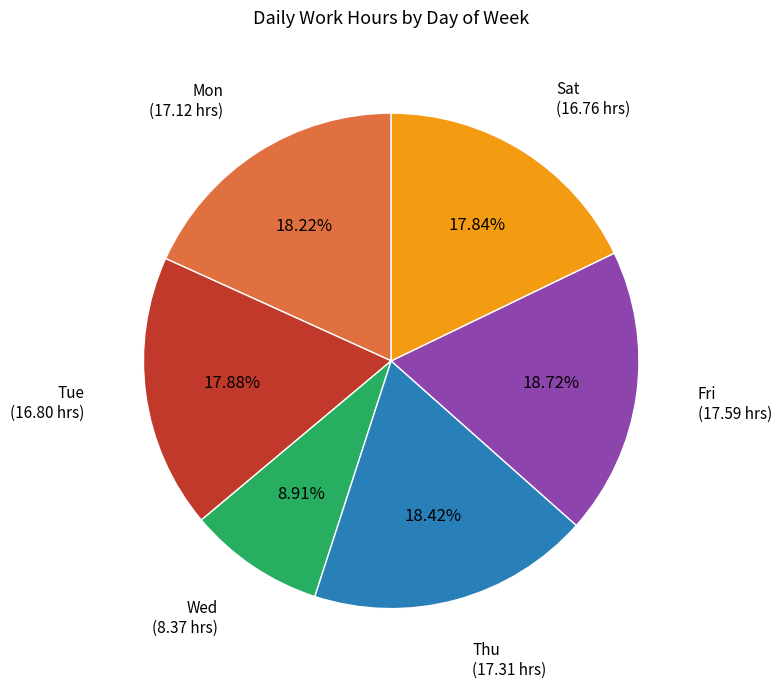

Is there any slice that represents more than half of the pie?

No